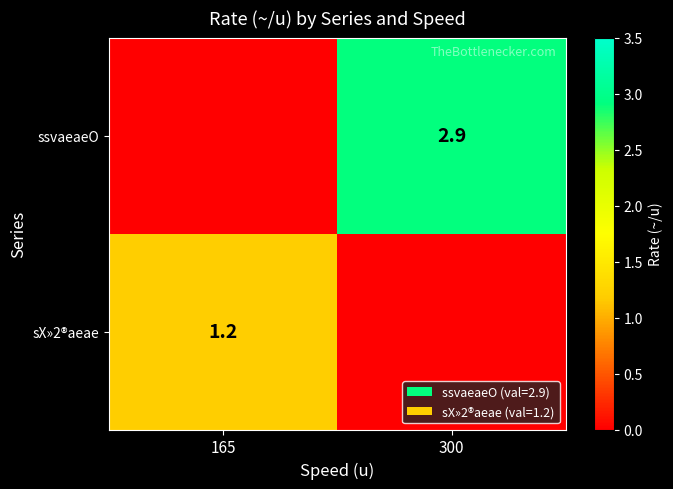

How many series are shown in this chart?

2